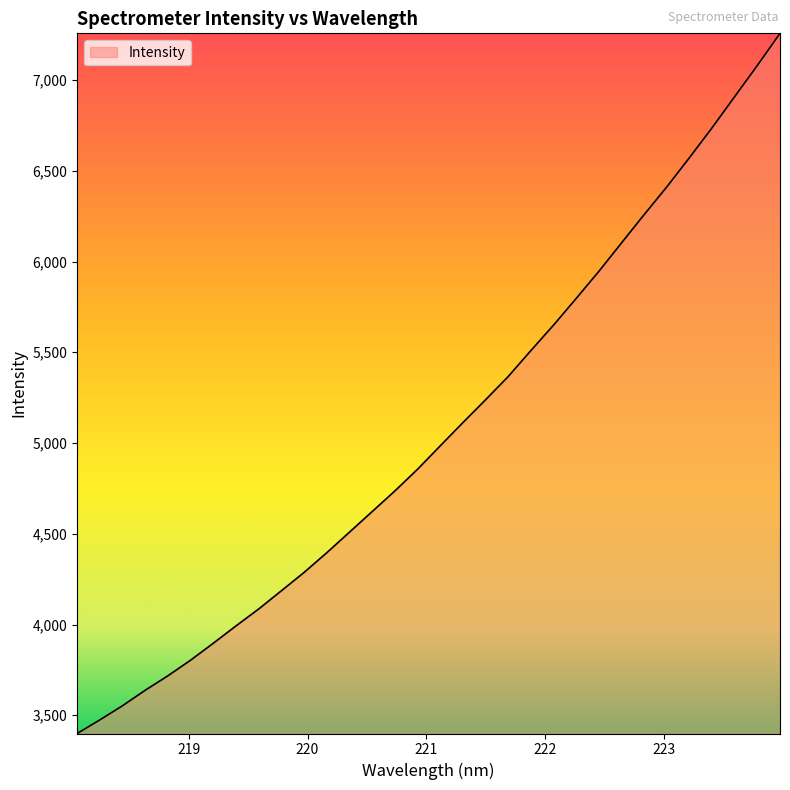

What is the maximum value shown in the chart?

7257.6